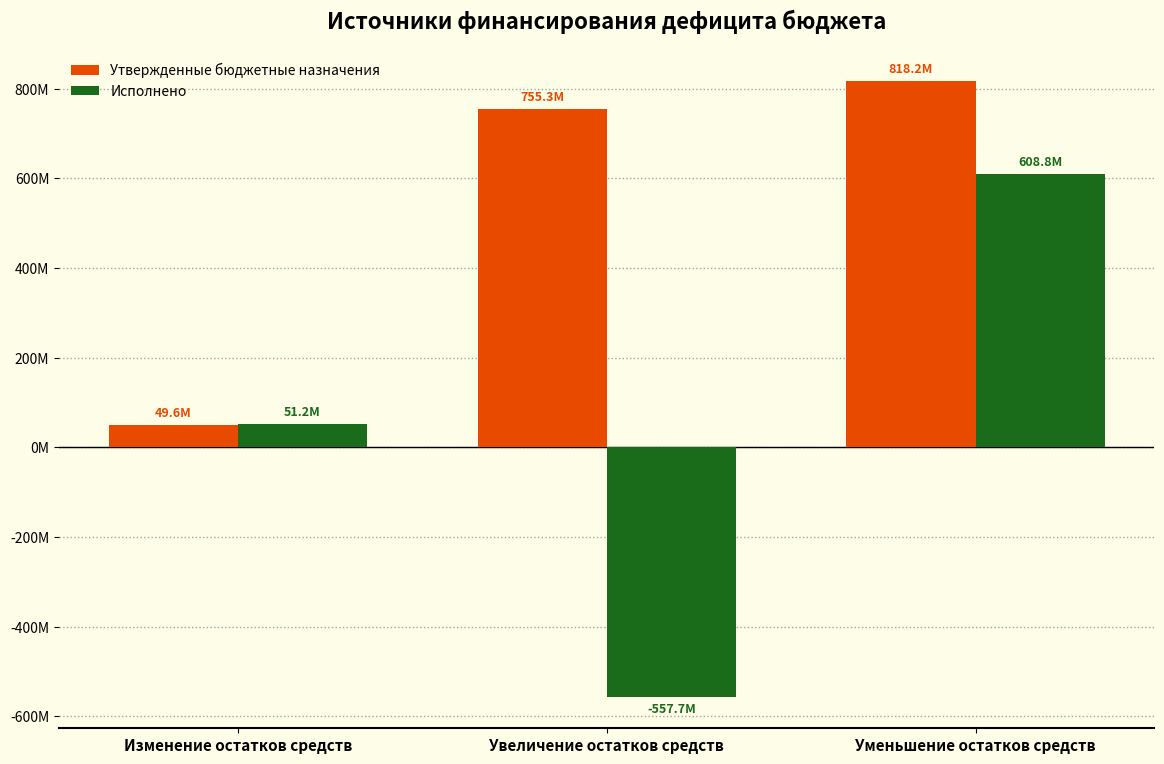

What are all the series names shown in the legend?

Утвержденные бюджетные назначения, Исполнено